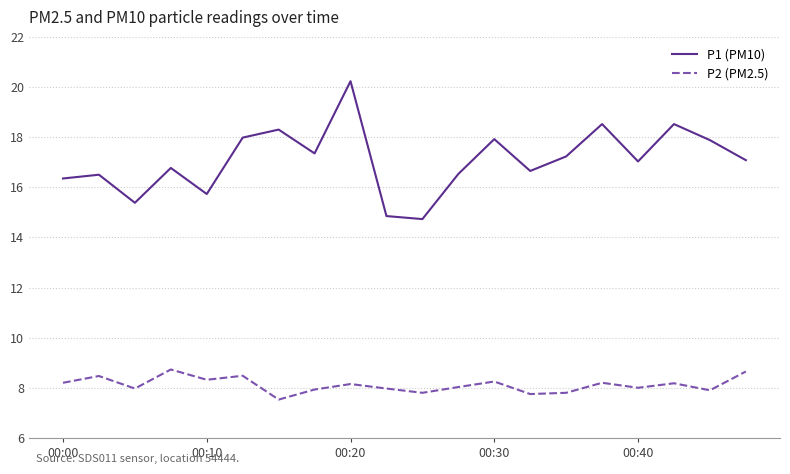

What is the greatest value displayed?

20.2